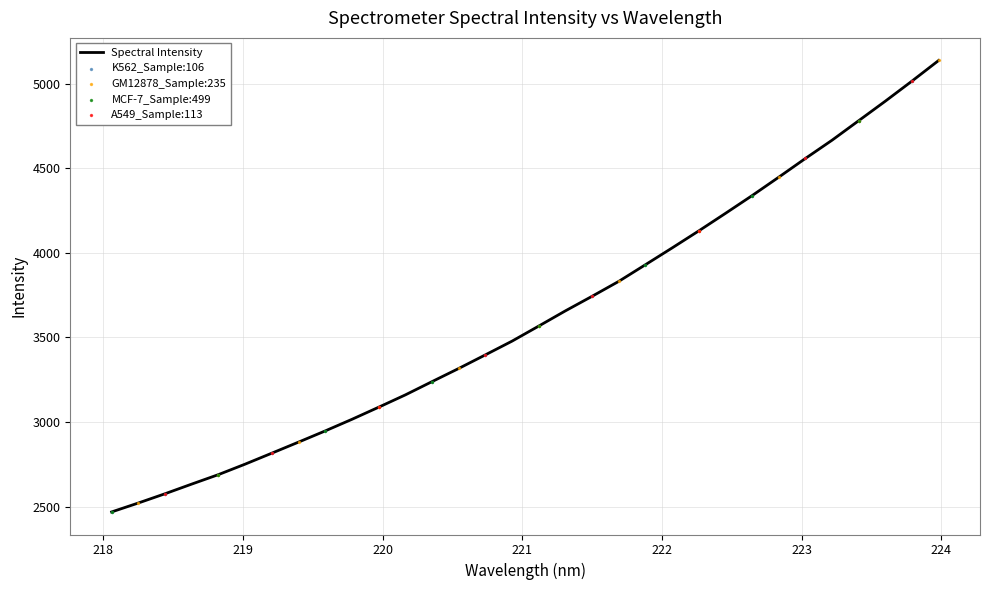

What is the maximum value shown in the chart?

5136.2